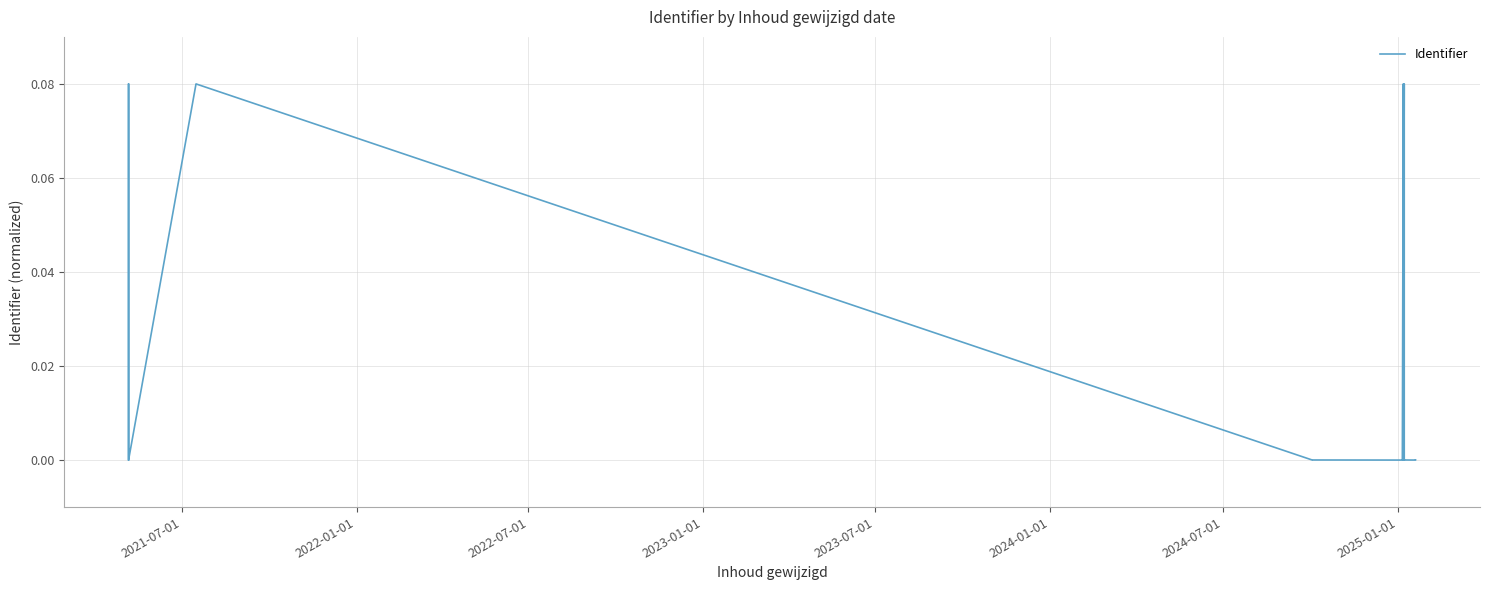

What is the greatest value displayed?

0.1